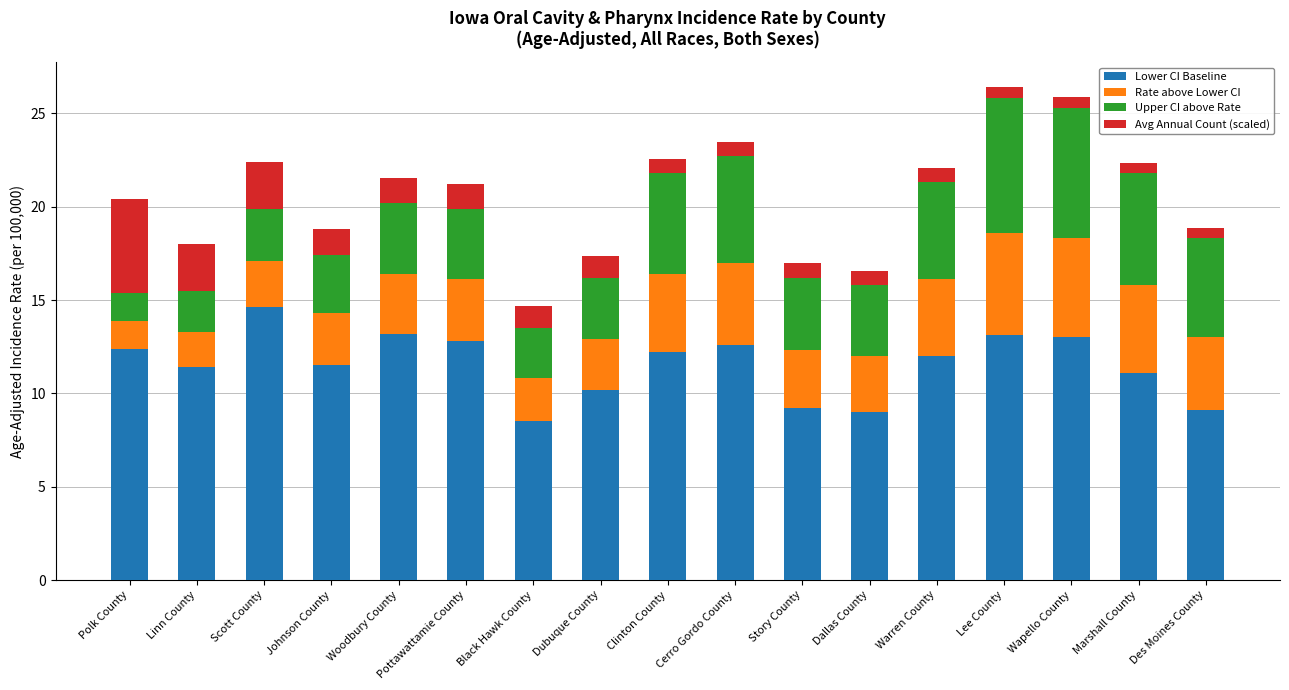

What is the average value of the Lower CI Baseline series?

11.5